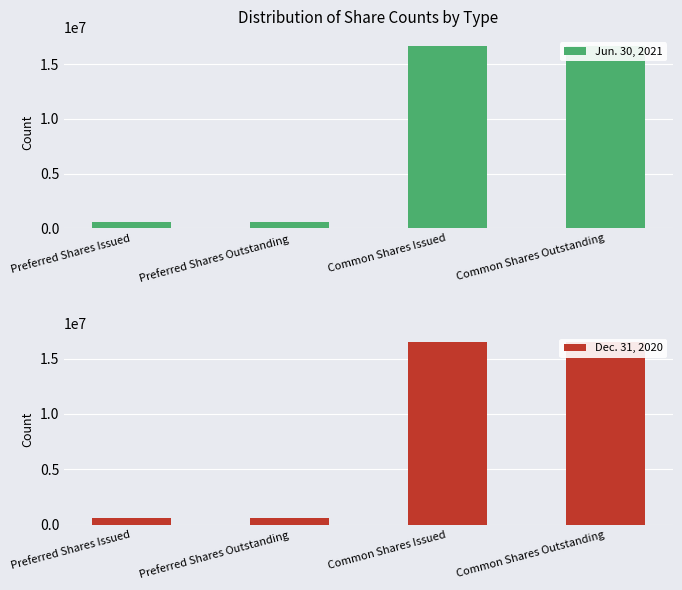

True or false: Jun. 30, 2021 has a value of 303412 at Preferred Shares Outstanding.

False